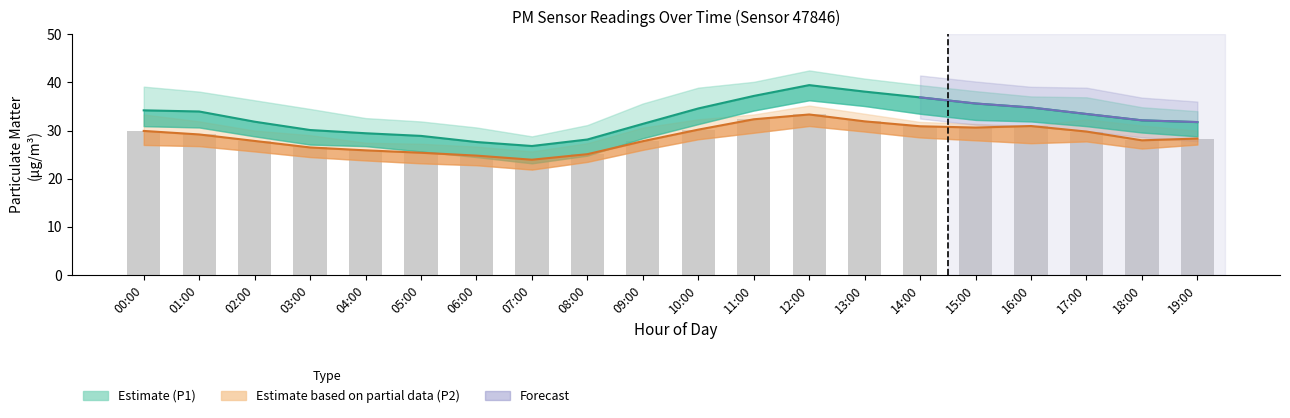

List the labels in order of P1 value, largest first.

12:00, 13:00, 11:00, 14:00, 15:00, 16:00, 10:00, 00:00, 01:00, 17:00, 18:00, 02:00, 19:00, 09:00, 03:00, 04:00, 05:00, 08:00, 06:00, 07:00